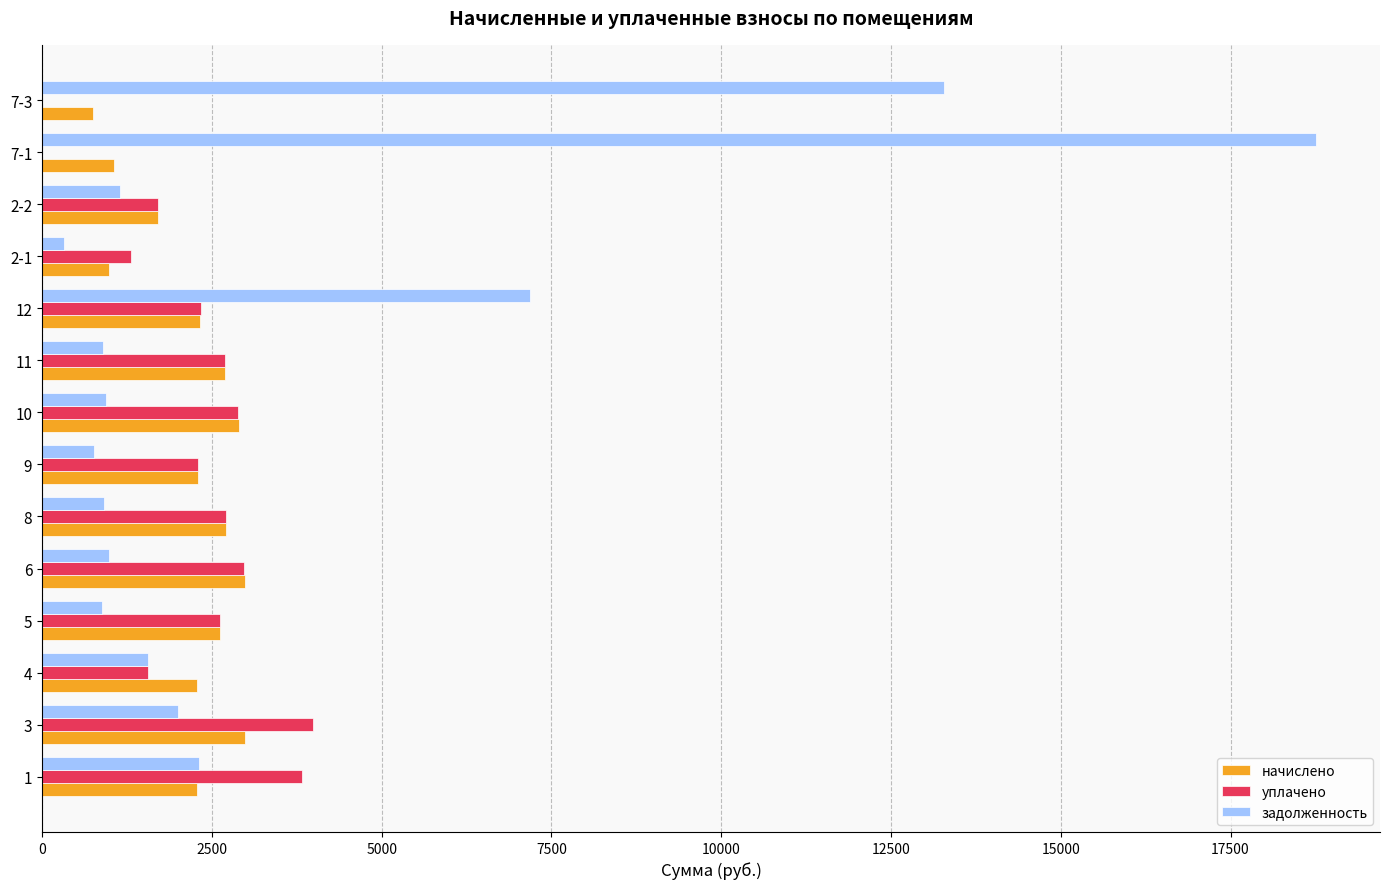

What is the maximum value for начислено?

2995.1